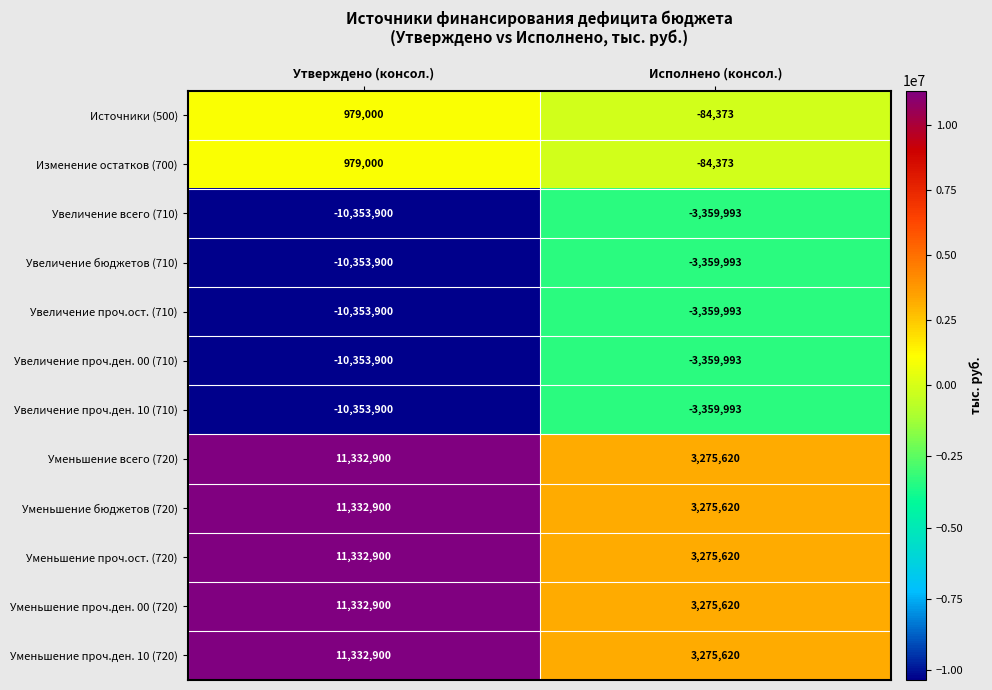

What is the spread (max minus min) of values at Утверждено (консол.)?

21686800